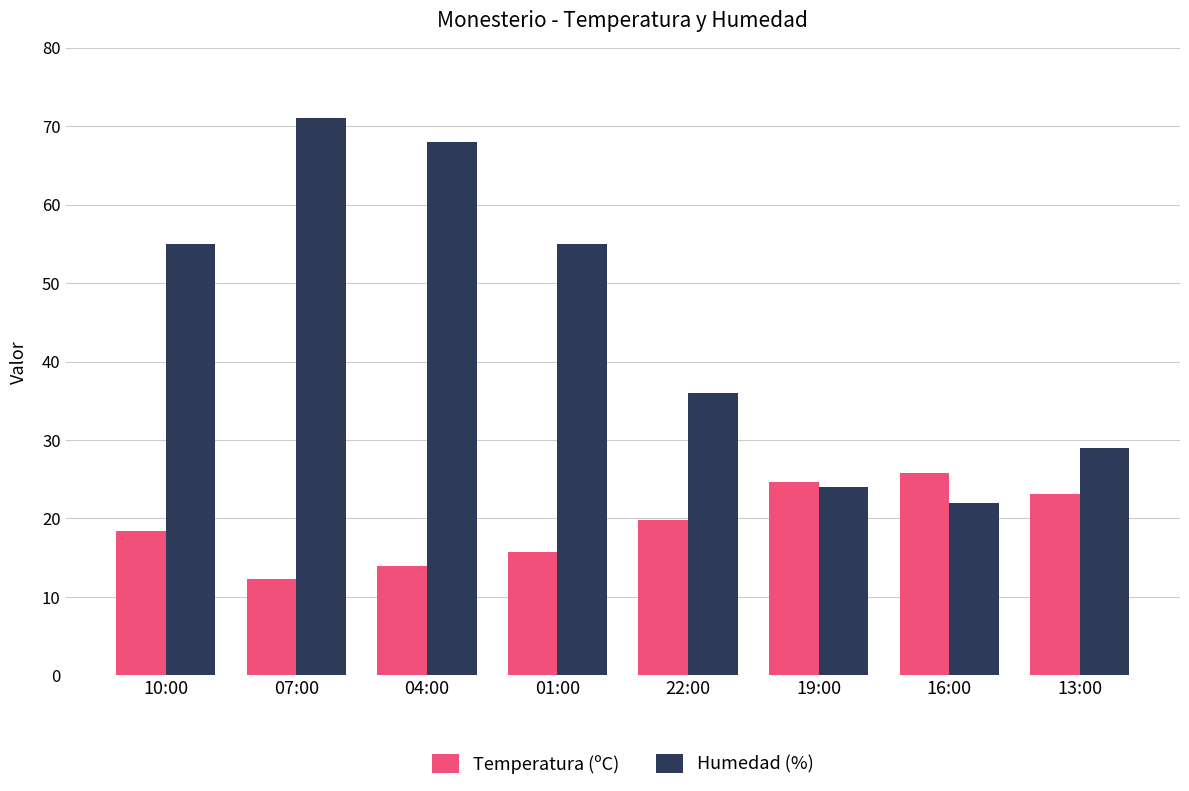

At 16:00, list the series in order from smallest to largest.

Humedad (%), Temperatura (ºC)